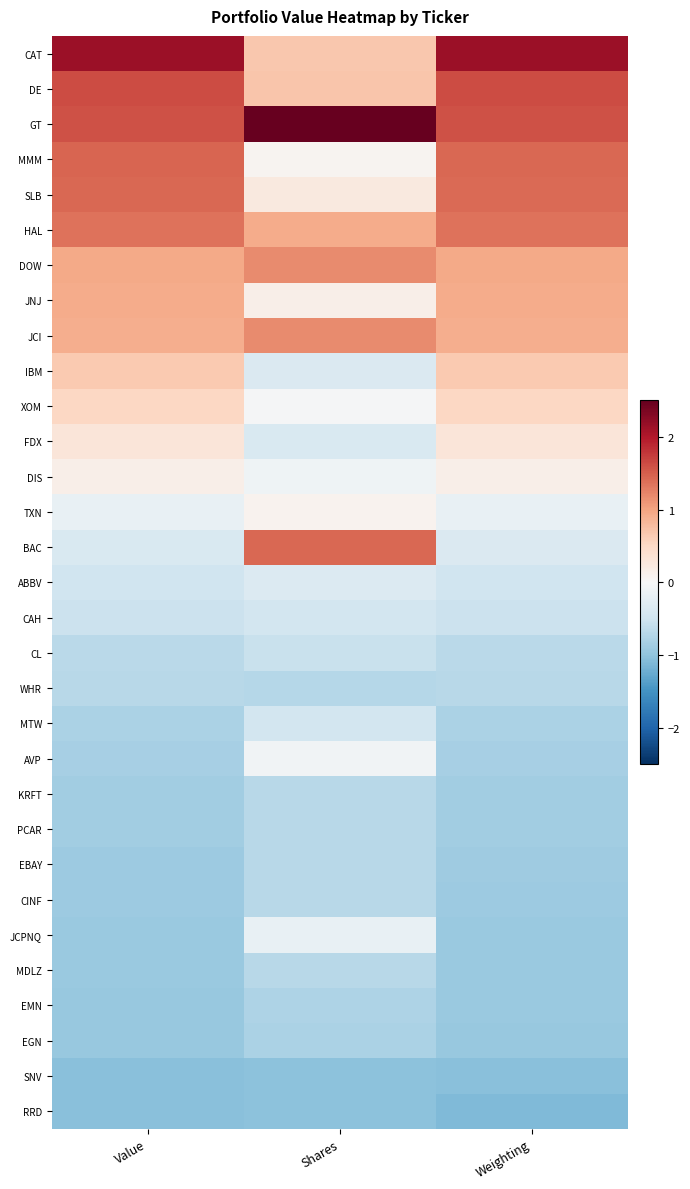

How many series are shown in this chart?

31